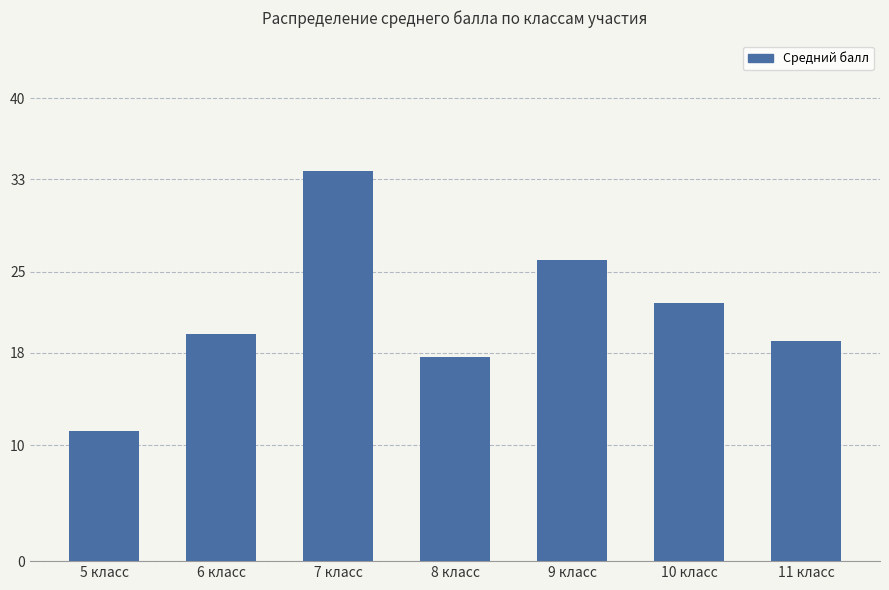

How many bars are there in total?

7